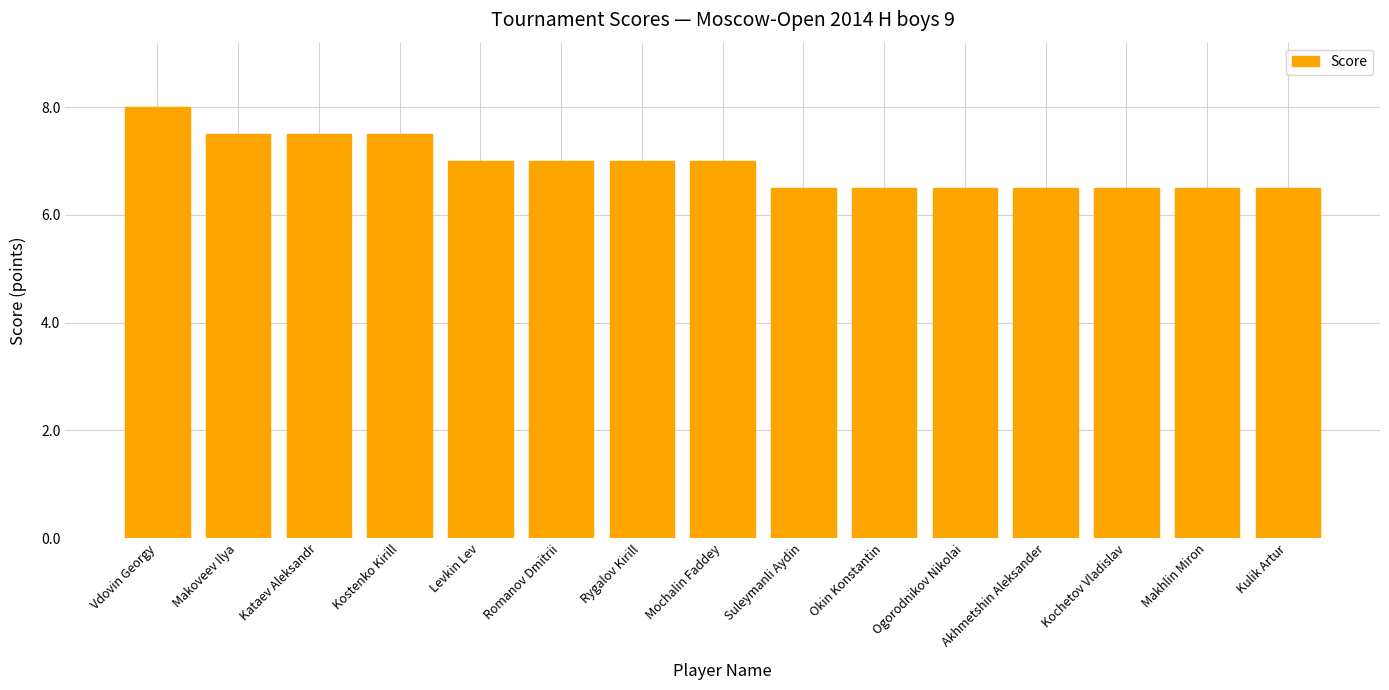

Where does the data first go above 7?

Vdovin Georgy